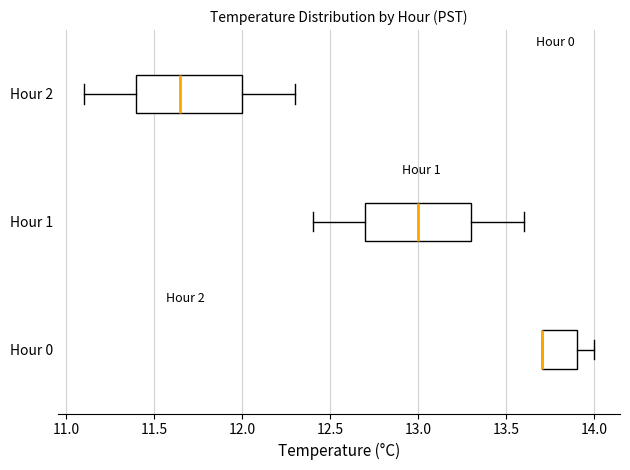

Reading bottom to top, transcribe this box plot: for each box, give where its median line is, the range the box spans, and where its two whiskers end, as read against the x-axis. The values are not printed on the chart, so give them approximately, as read against the axis.

Hour 0: median 13.70 (drawn on the box's left edge), box 13.70 to 13.90, whiskers 13.70 to 14.00
Hour 1: median 13.00, box 12.70 to 13.30, whiskers 12.40 to 13.60
Hour 2: median 11.65, box 11.40 to 12.00, whiskers 11.10 to 12.30